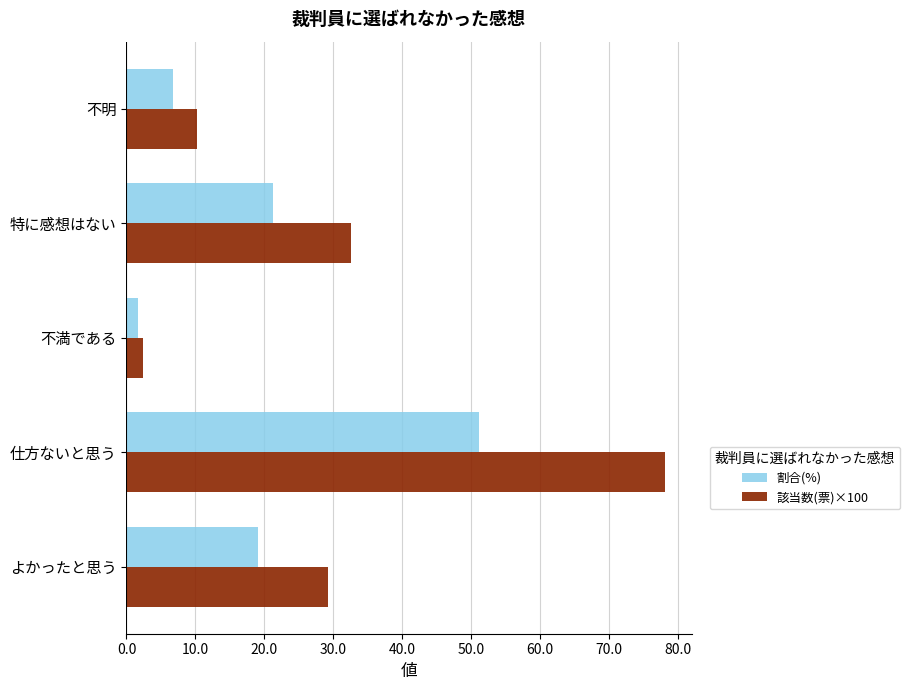

Which series has the largest range (max minus min)?

該当数(票)×100